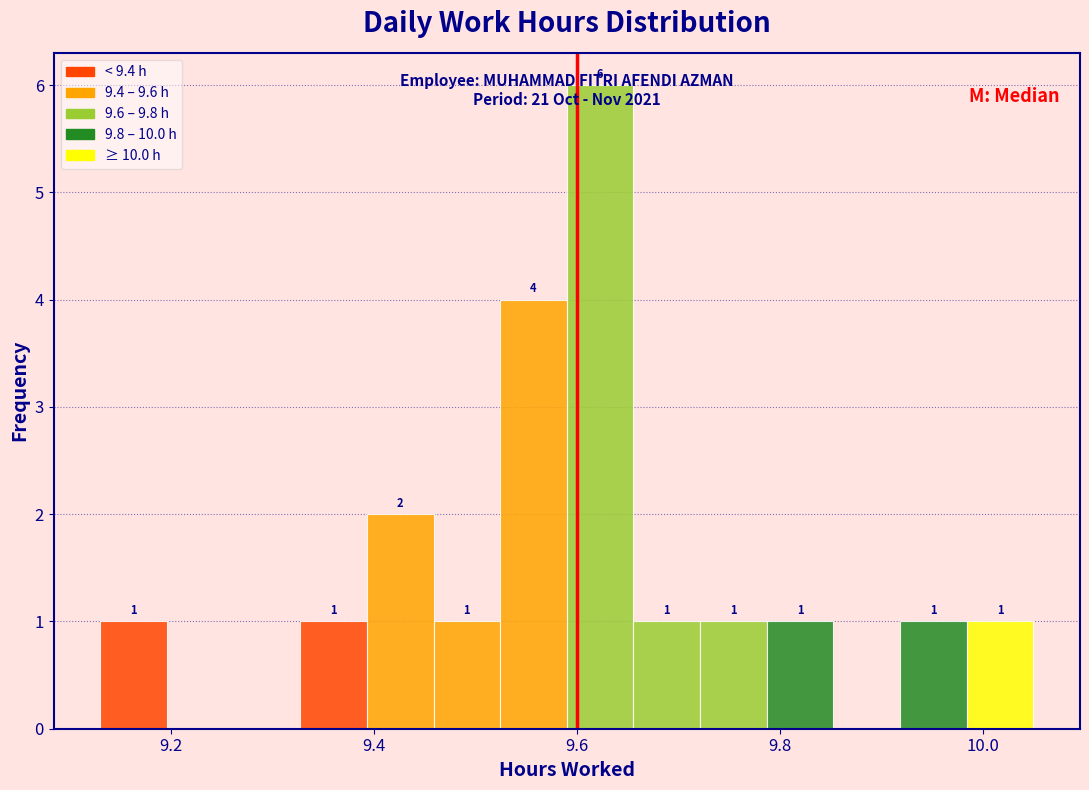

Read against the x-axis, roughly where is the centre of the tallest bar?

9.62